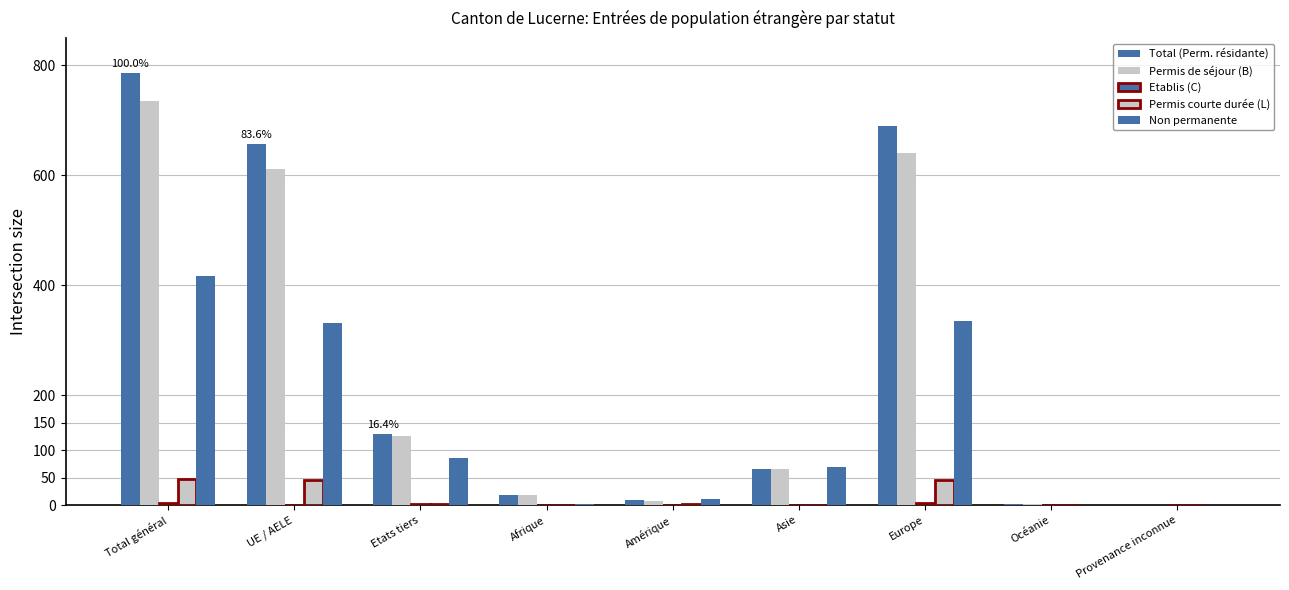

How many series are shown in this chart?

5